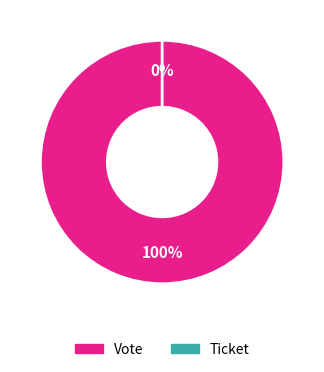

What percentage is the Vote slice, to the nearest percent?

100%